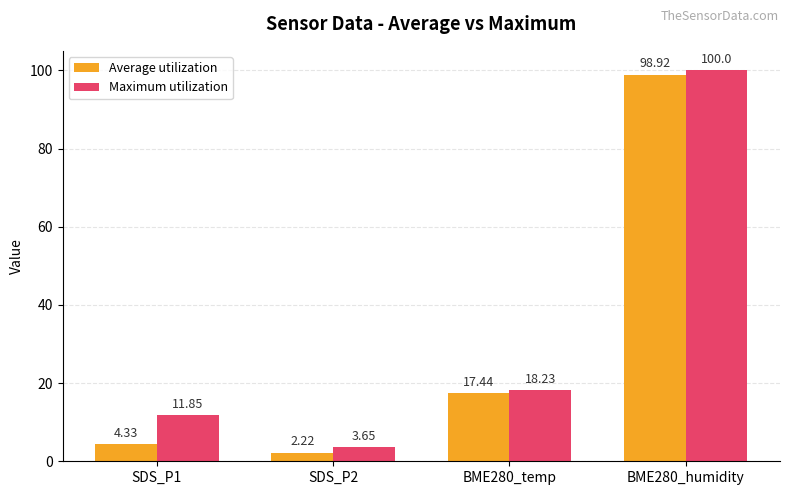

What is the sum of the Average utilization values at SDS_P1 and SDS_P2?

6.6